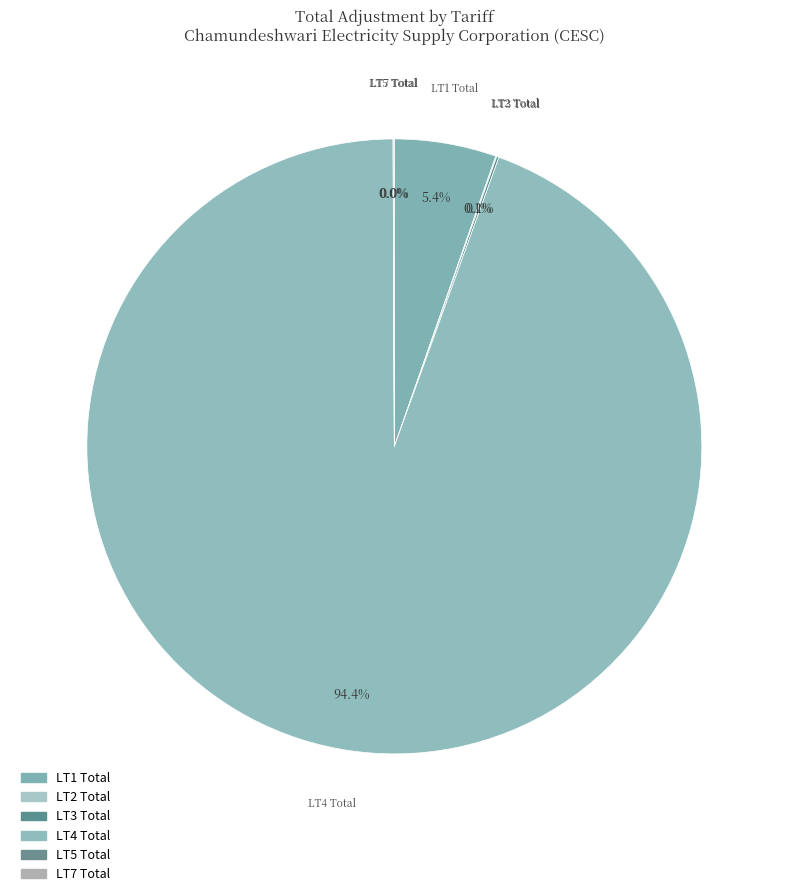

Rank the categories by value from highest to lowest.

LT4 Total, LT1 Total, LT3 Total, LT2 Total, LT7 Total, LT5 Total